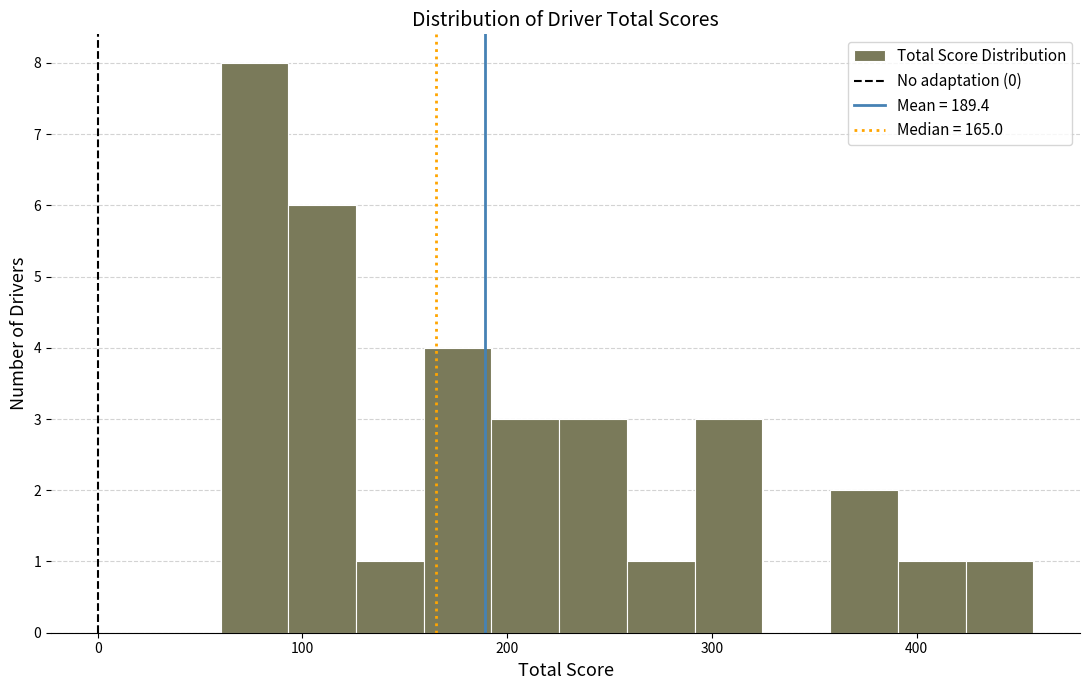

Read against the x-axis, roughly where is the centre of the tallest bar?

80